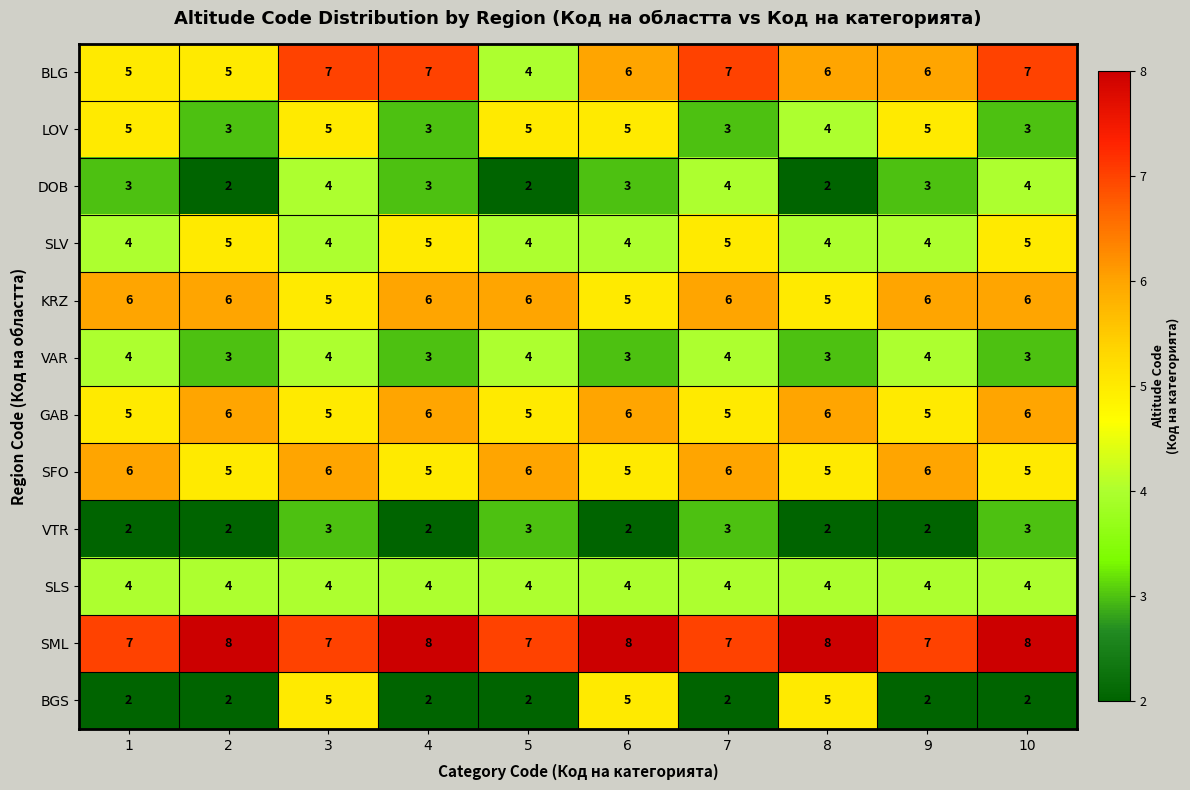

The VTR series shows 3 at 7. True or false?

True